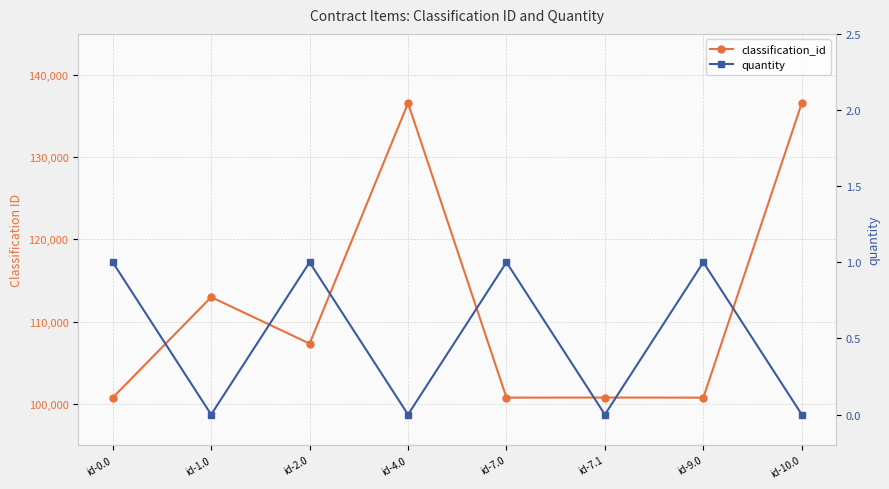

What is the sum of all quantity values?

4